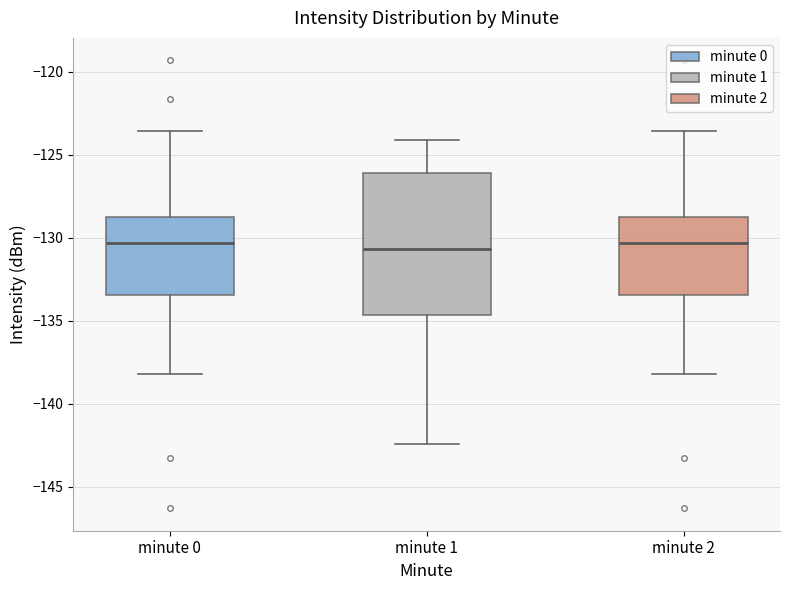

Where does the median line of the box for minute 1 sit on the y-axis? The values are not printed on the chart, so give them approximately, as read against the axis.

-130.5